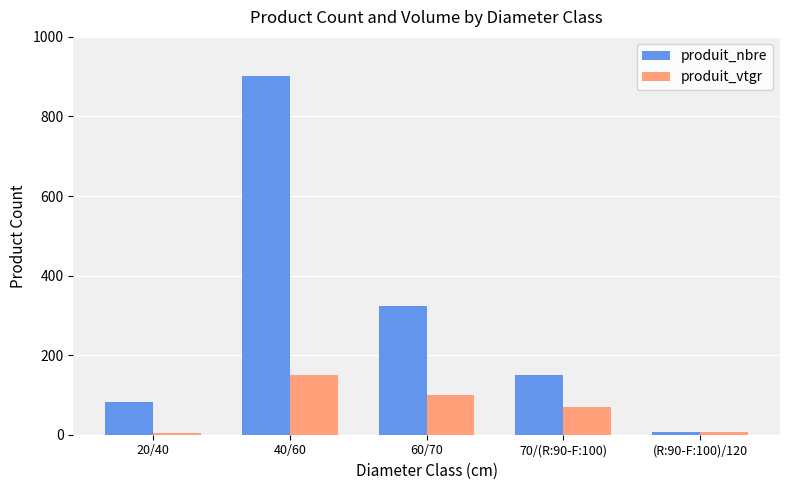

List the series in order of their peak value, lowest first.

produit_vtgr, produit_nbre